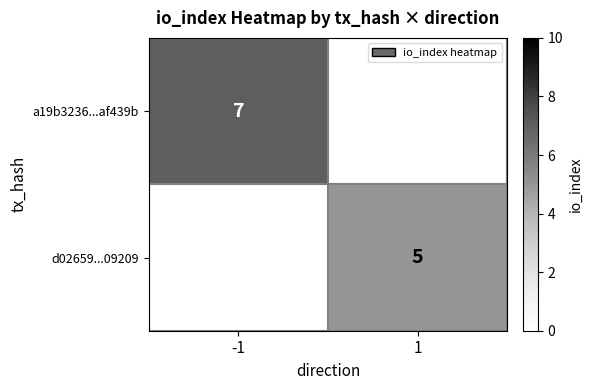

Is it true that d02659...09209 equals 3 at 1?

False